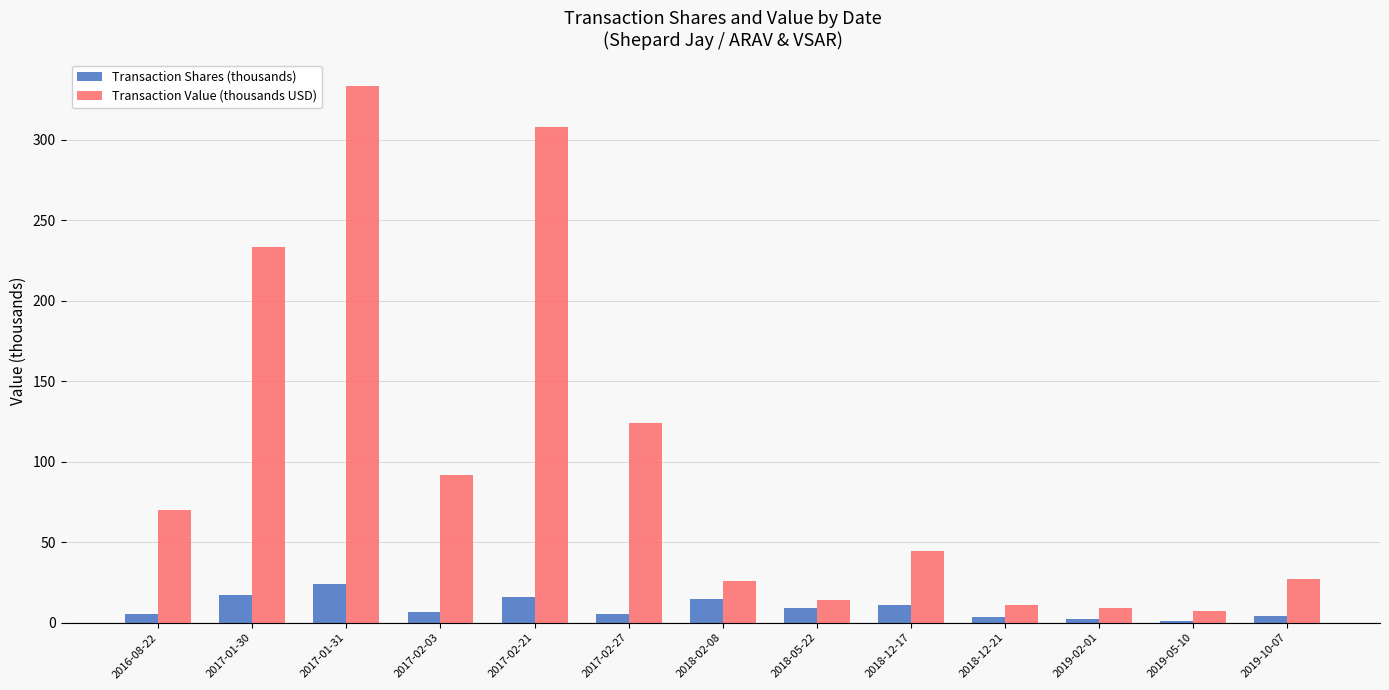

Which series has the widest spread of values?

Transaction Value (thousands USD)